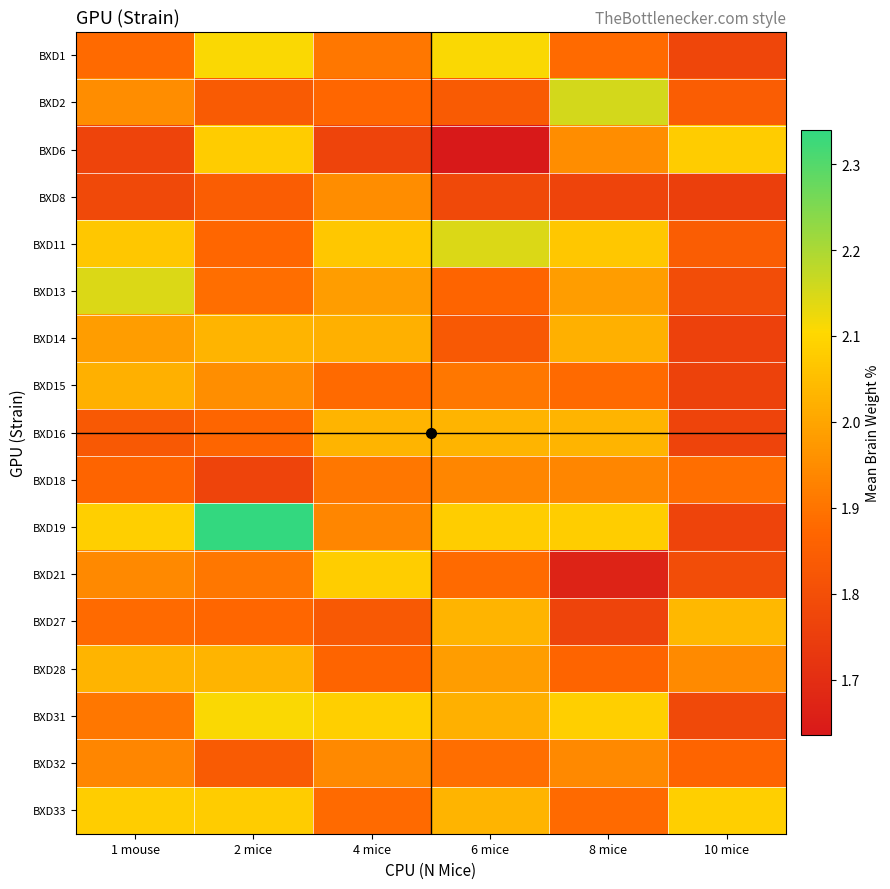

Which series has the largest range (max minus min)?

BXD19